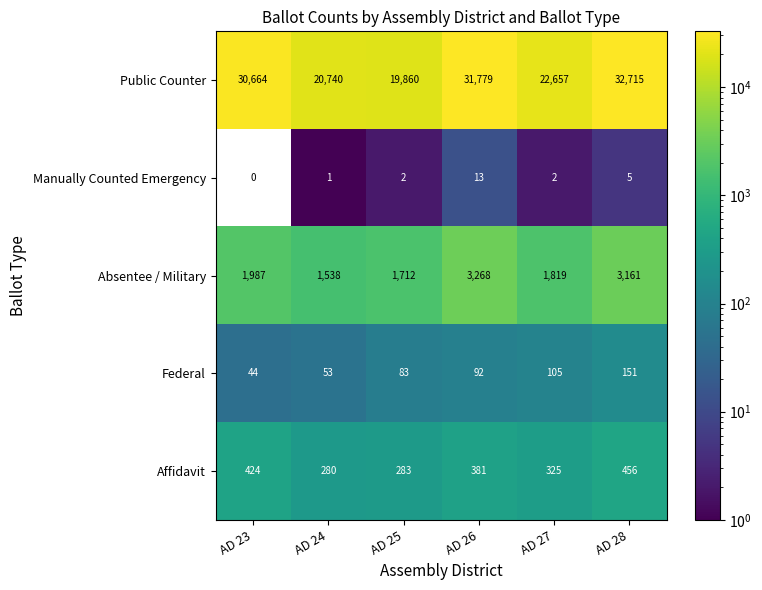

Is it true that Absentee / Military equals 3161 at AD 28?

True